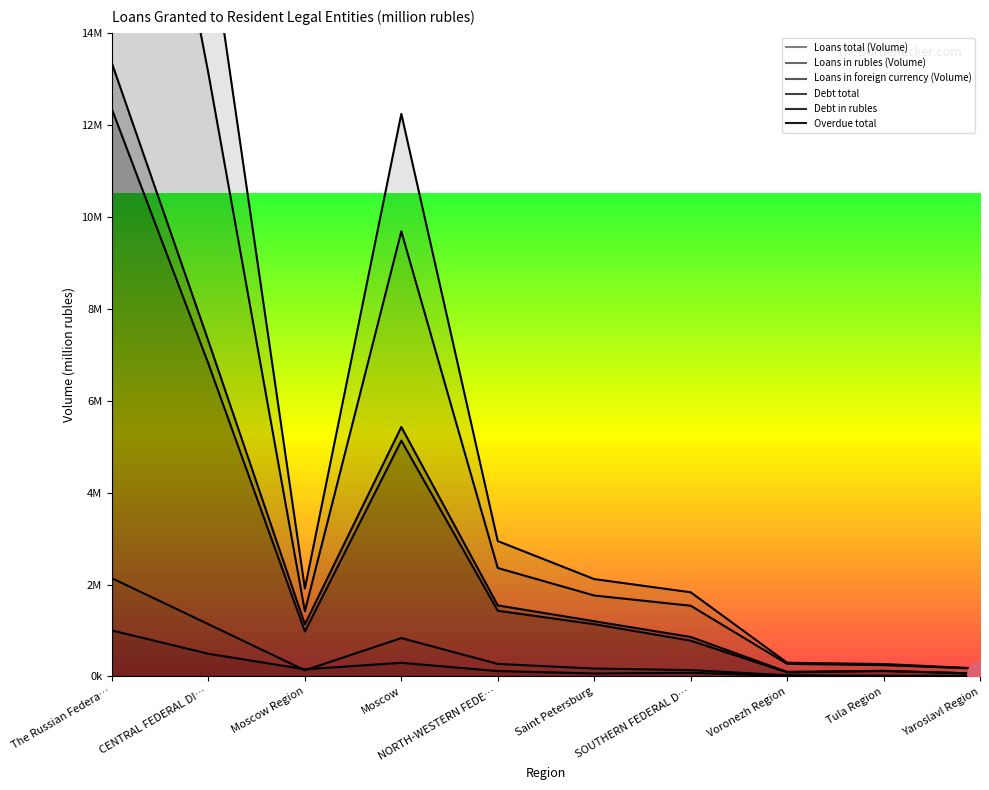

At which category is the sum across all series the highest?

The Russian Federa…